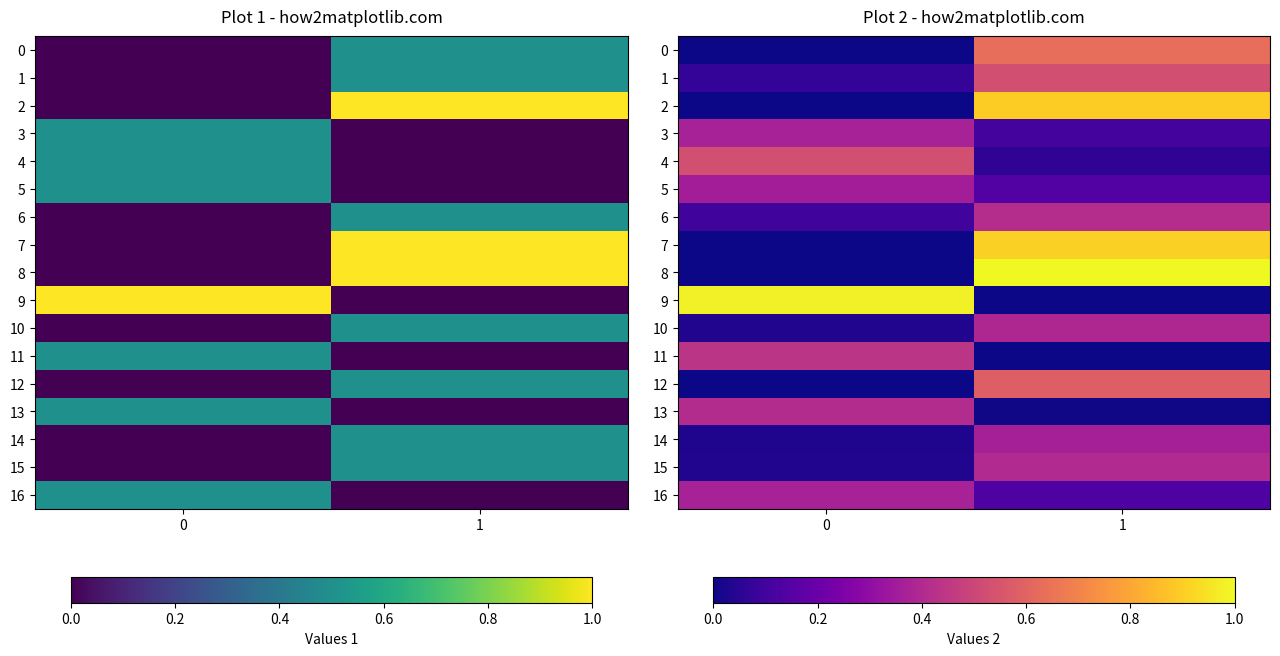

Which label corresponds to the largest value in the chart?

1